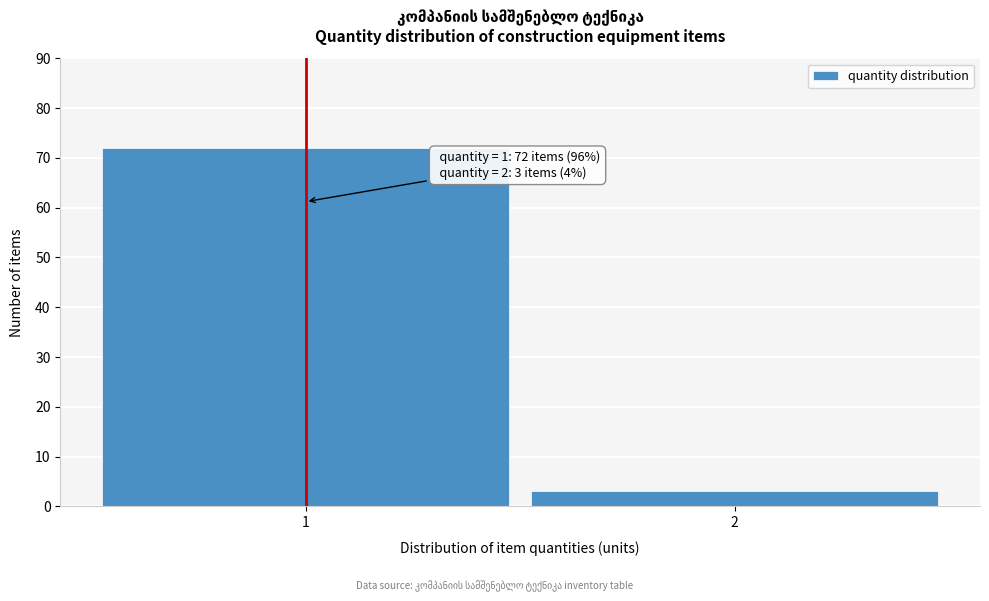

Reading left to right, list all the values displayed in this chart.

72	3